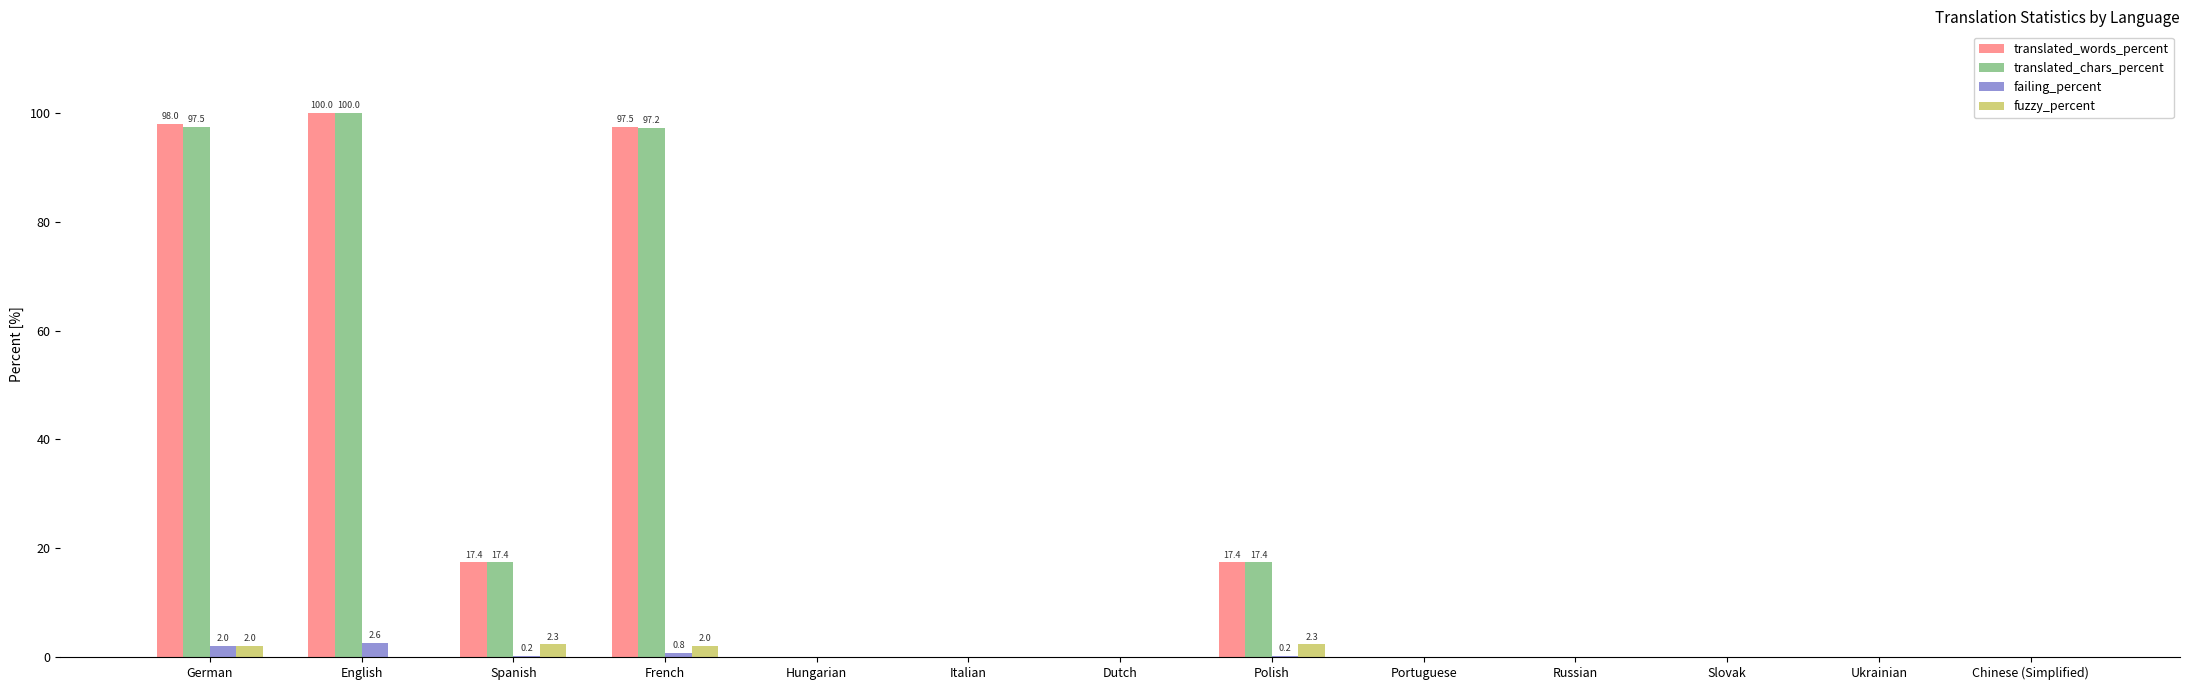

What is the greatest value displayed?

100.0